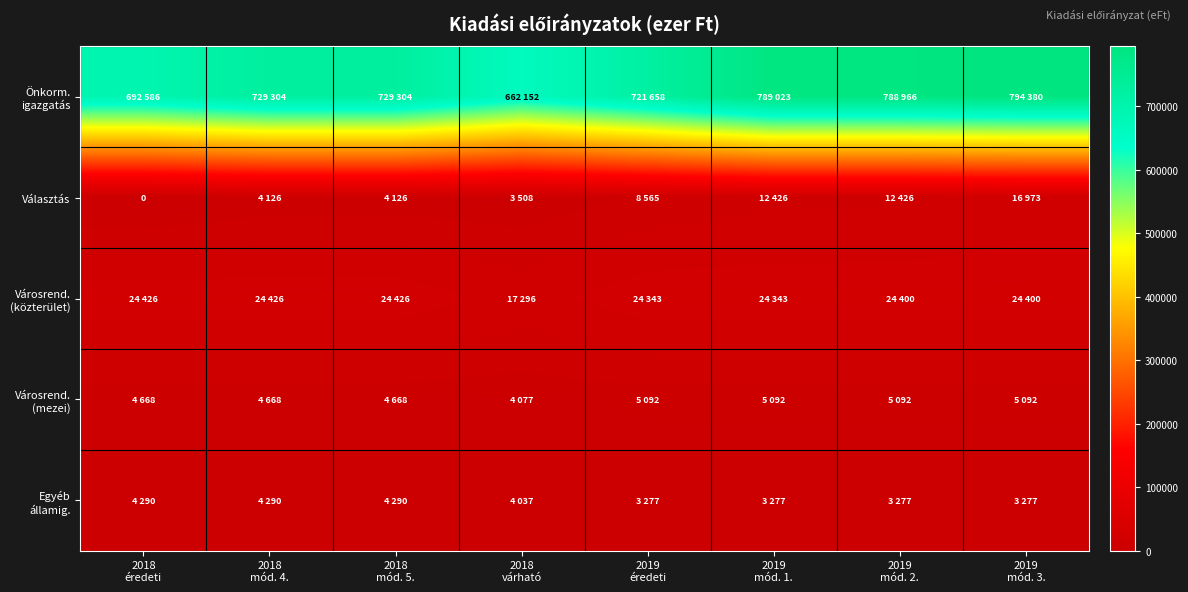

What is the sum of the Választás values at 2019 mód. 2. and 2018 várható?

15934